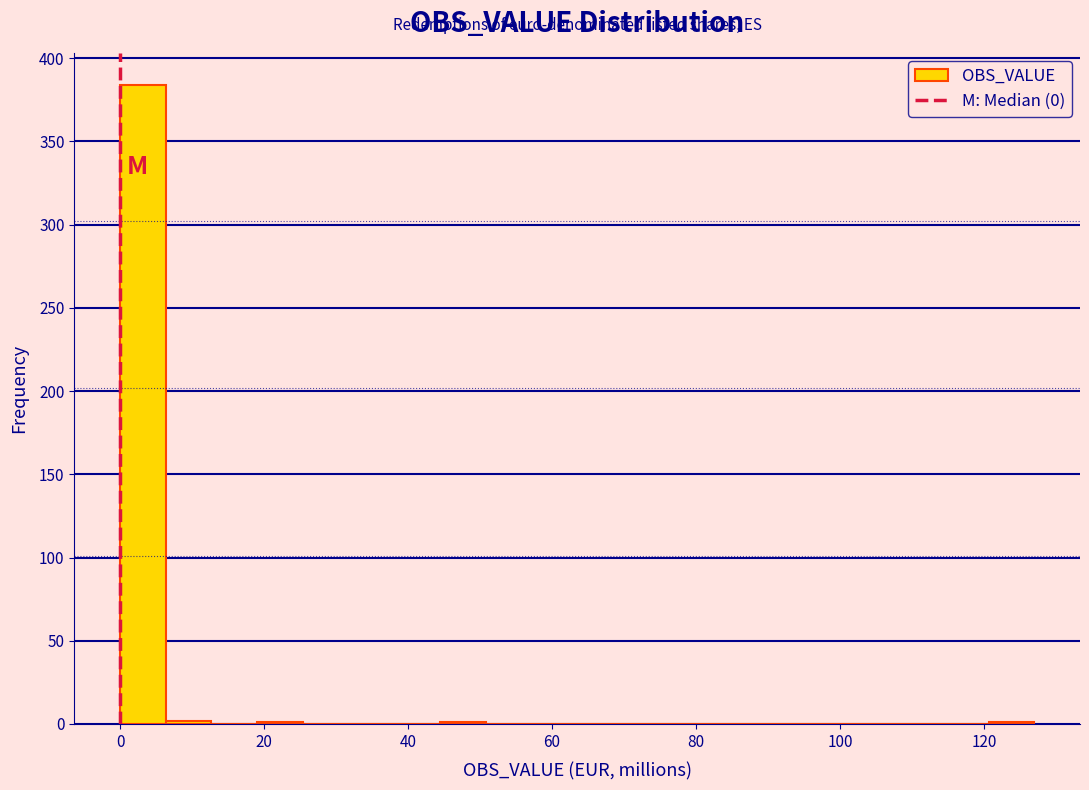

Around what value on the x-axis is the tallest bar? Give the approximate position of its centre, as read against the axis.

4